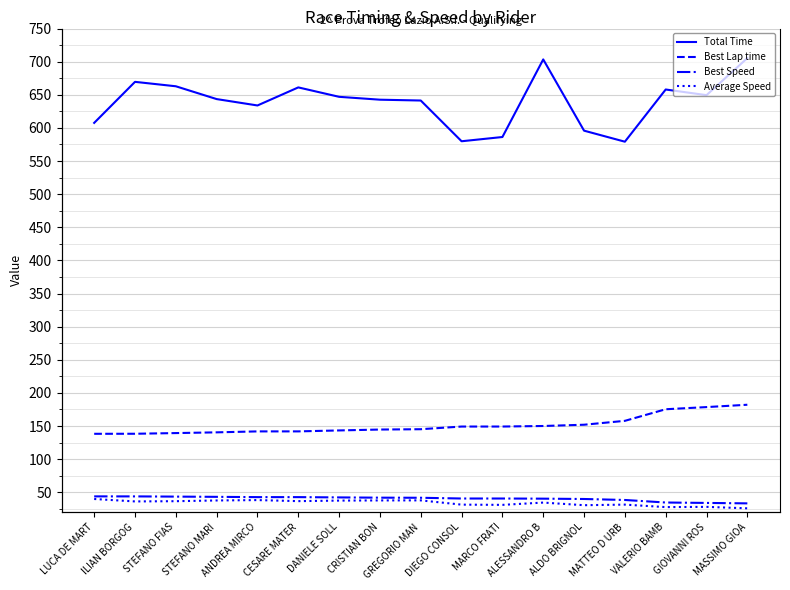

Which label corresponds to the smallest value in the chart?

MASSIMO GIOA